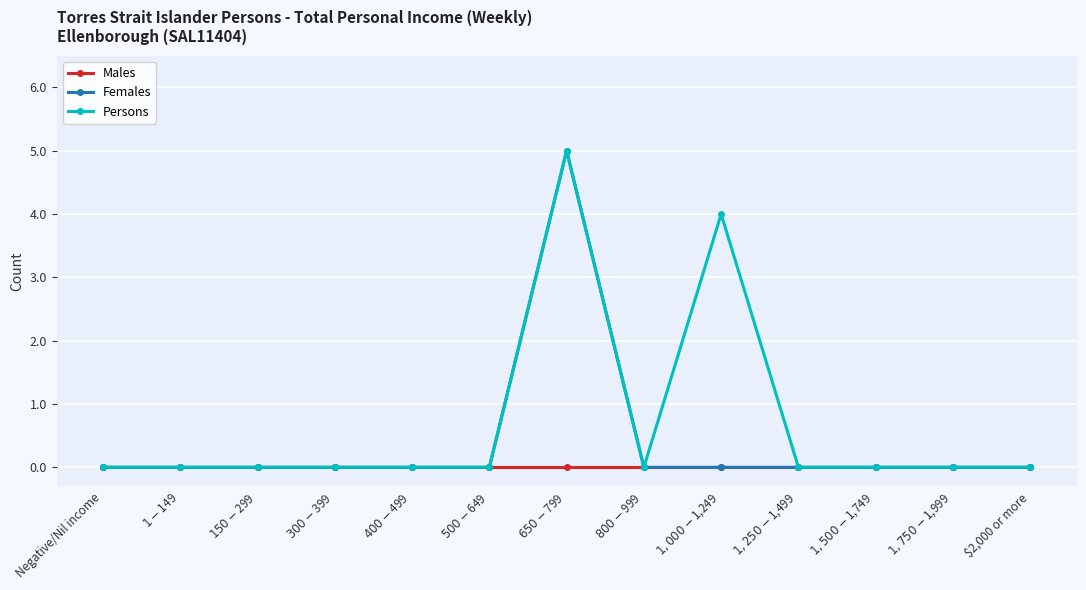

What are all the series names shown in the legend?

Males, Females, Persons